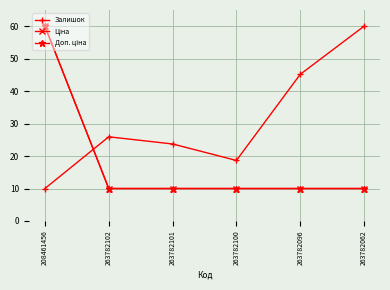

Does the chart have visible grid lines?

Yes